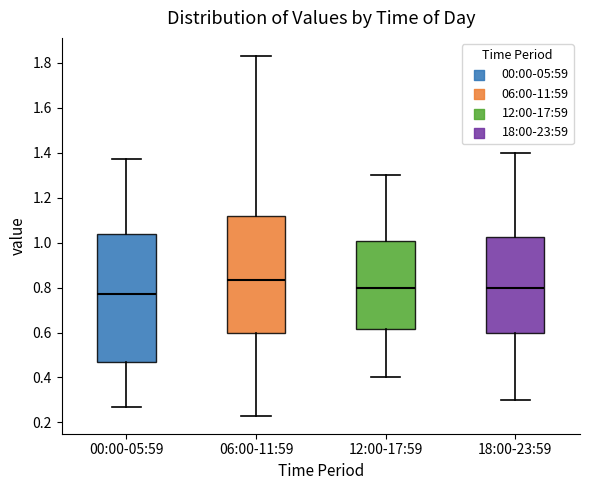

Which box is the tallest, from its lower edge to its upper edge?

00:00-05:59